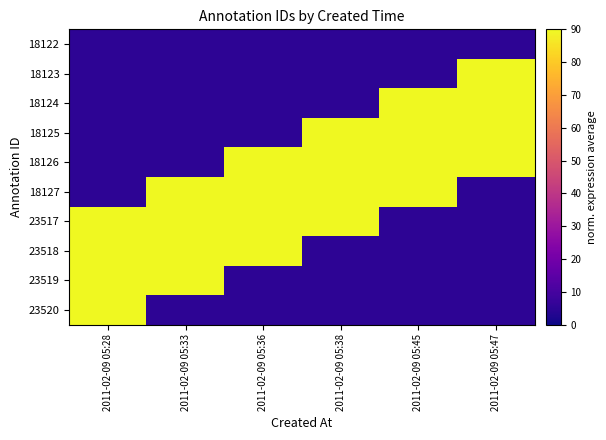

How many distinct data groups are displayed?

10